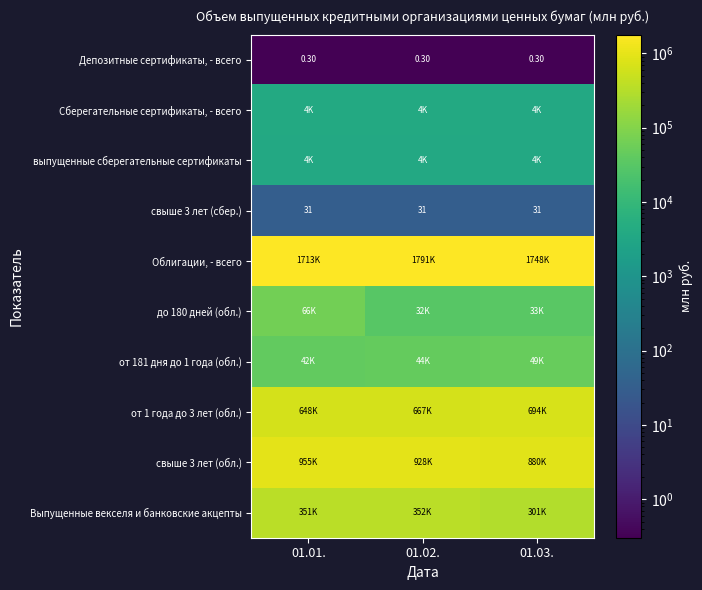

Which series has the largest total across all categories?

Облигации, - всего